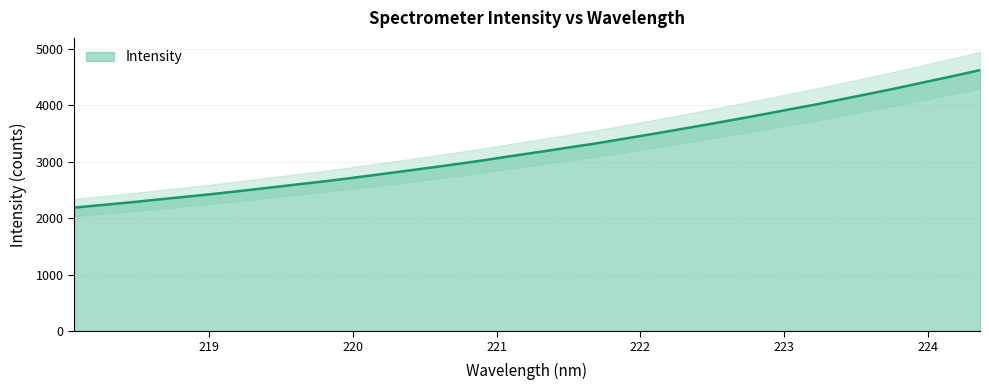

Approximately how many times larger is the value at 223.7895 compared to 220.5444?

1.5